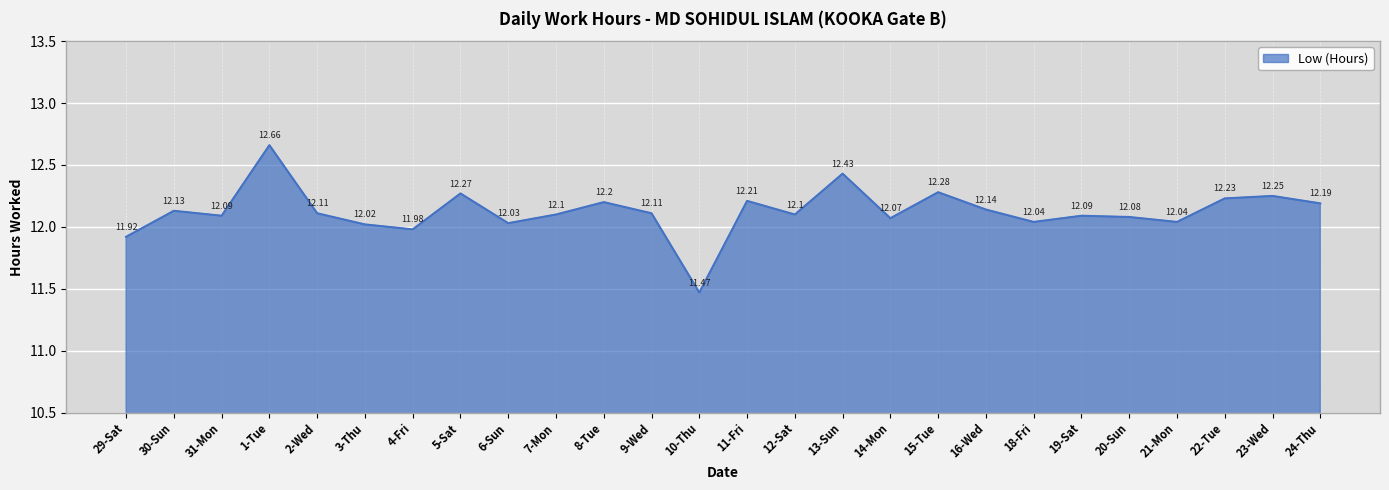

What position from the right is 12-Sat?

12